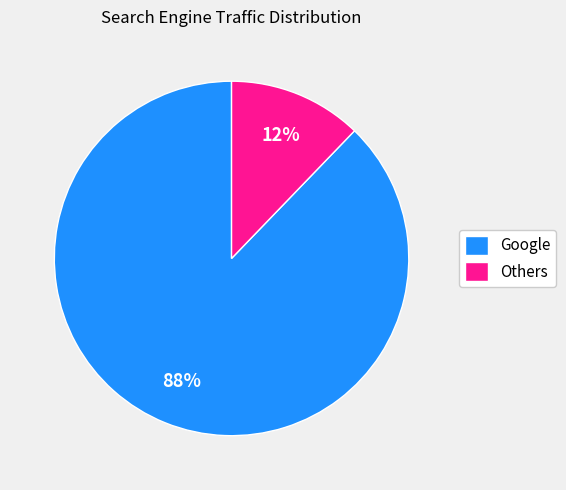

Count the number of slices in the pie.

2